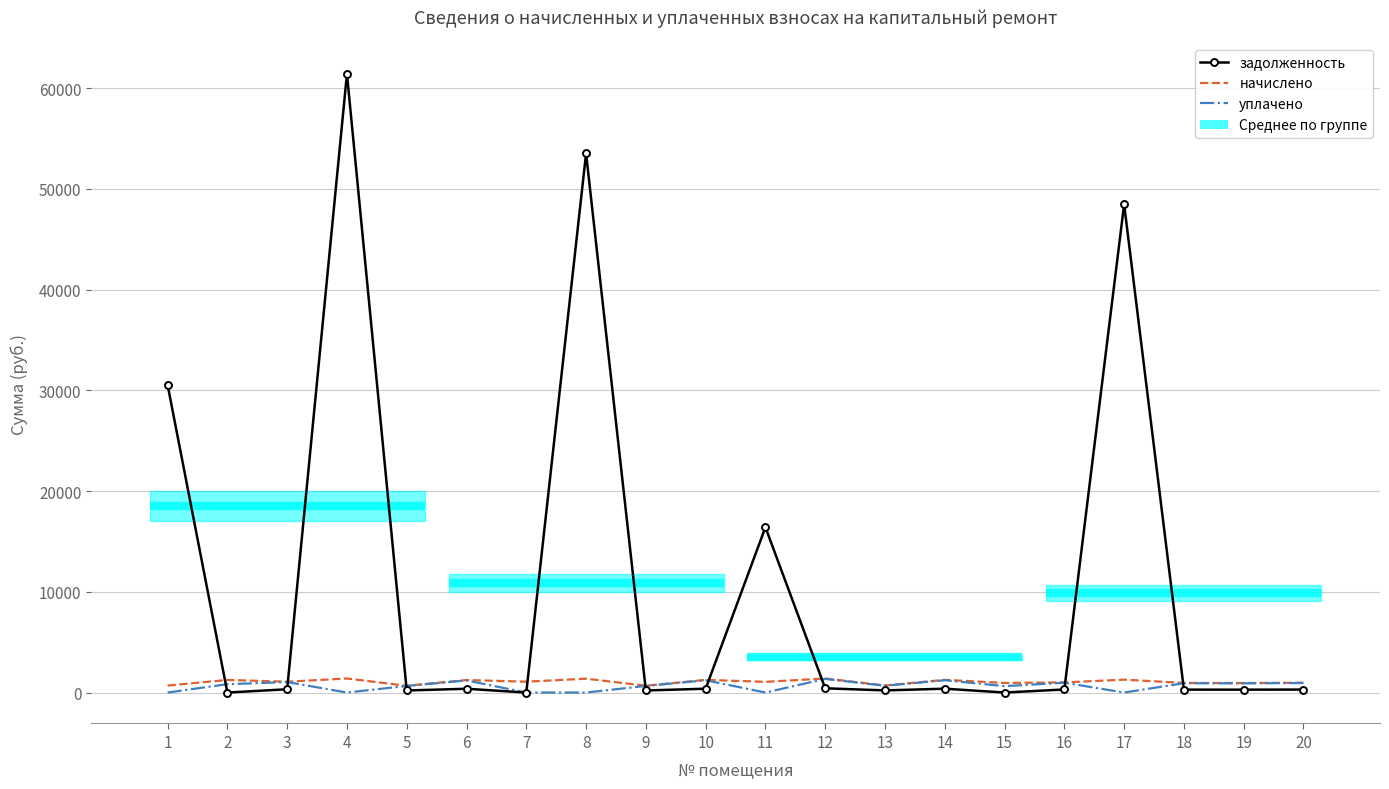

Count the number of categories in the chart.

20